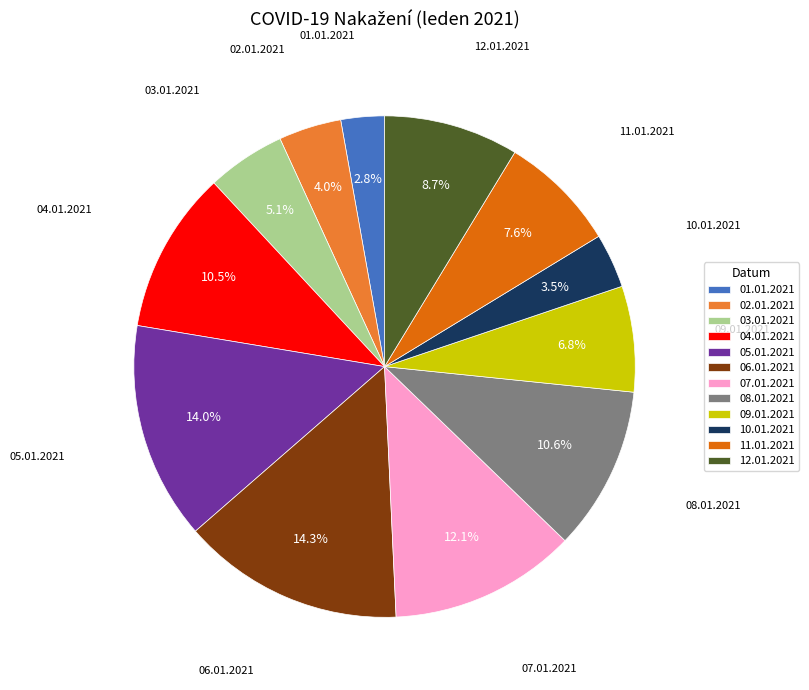

Does 02.01.2021 account for over 50% of the chart?

No